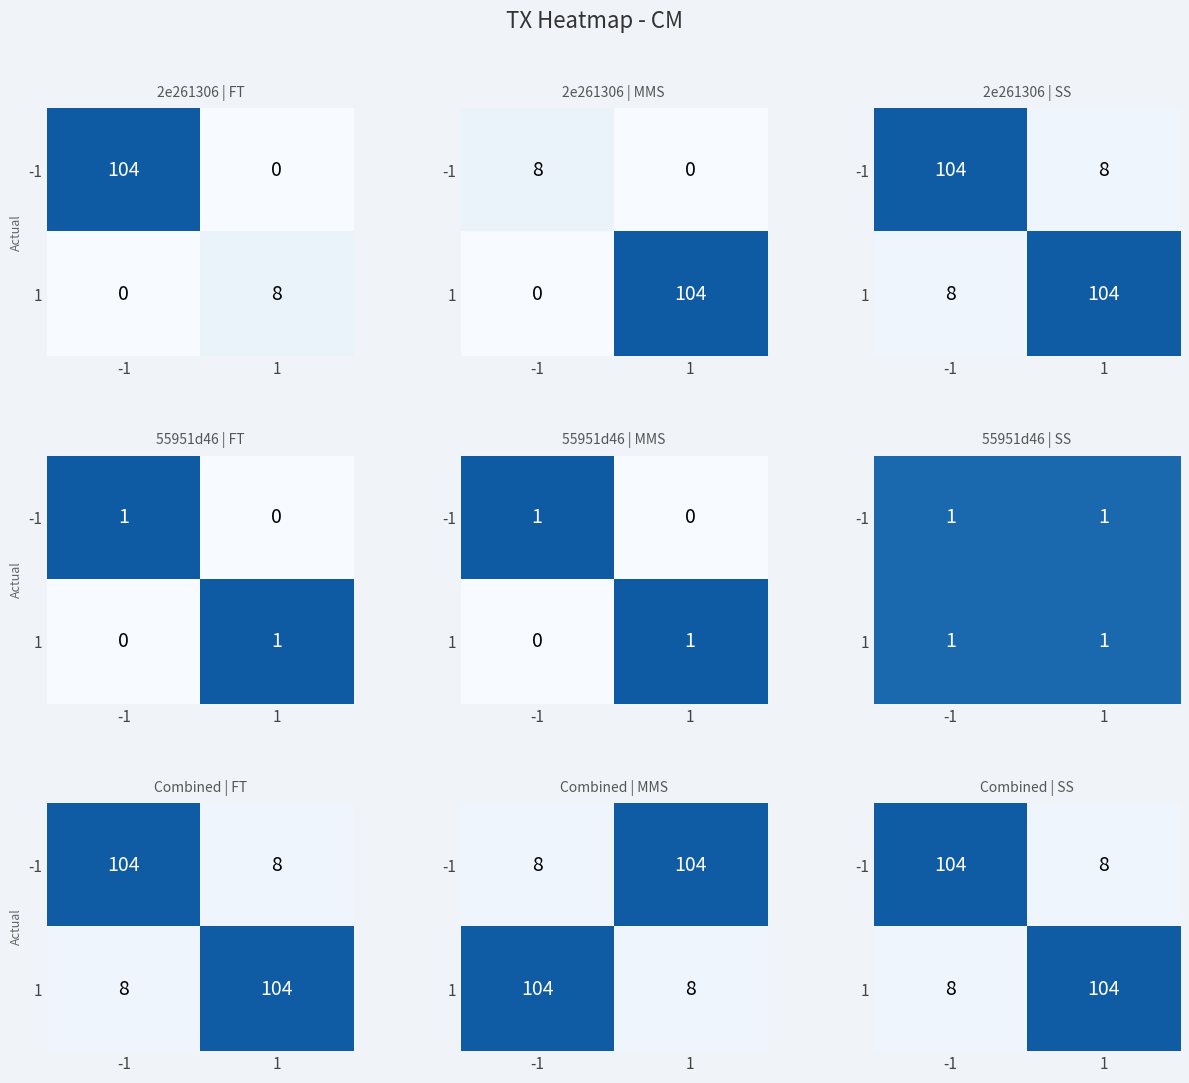

At how many categories does at least one series exceed 14?

2